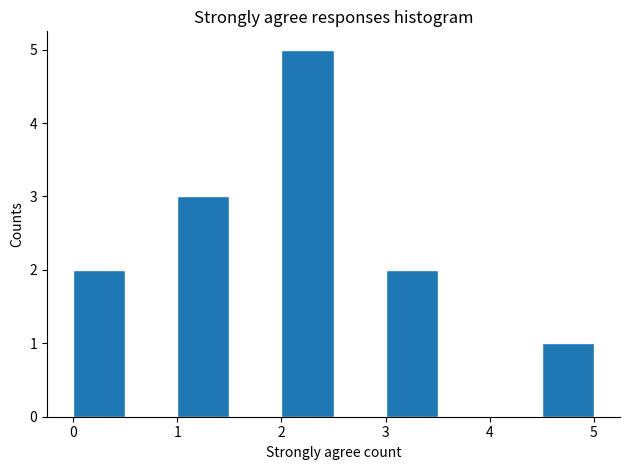

How tall is the bar that spans 3.0 to 3.5 on the x-axis? The values are not printed on the chart, so give them approximately, as read against the axis.

2